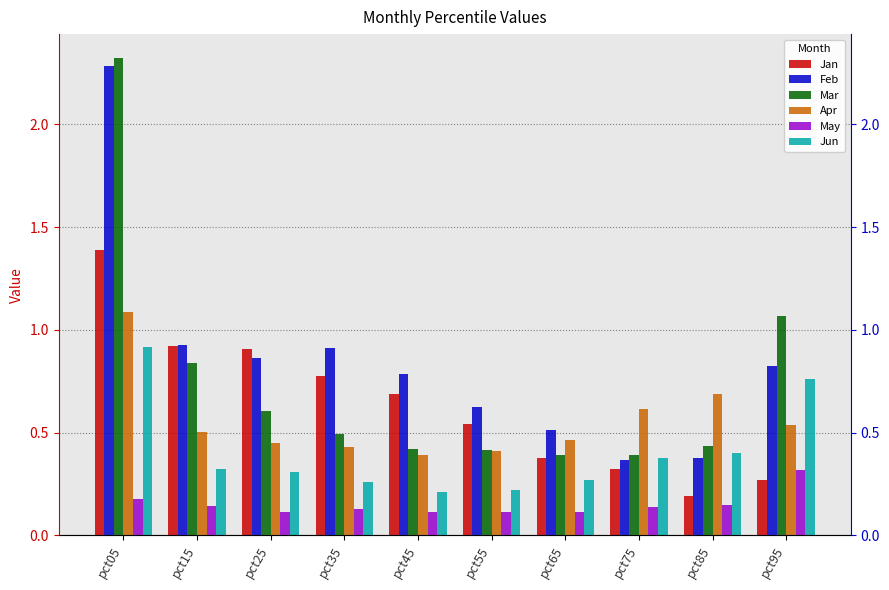

Reading right to left, list all the values displayed in this chart.

Jan: pct95=0.3	pct85=0.2	pct75=0.3	pct65=0.4	pct55=0.5	pct45=0.7	pct35=0.8	pct25=0.9	pct15=0.9	pct05=1.4
Feb: pct95=0.8	pct85=0.4	pct75=0.4	pct65=0.5	pct55=0.6	pct45=0.8	pct35=0.9	pct25=0.9	pct15=0.9	pct05=2.3
Mar: pct95=1.1	pct85=0.4	pct75=0.4	pct65=0.4	pct55=0.4	pct45=0.4	pct35=0.5	pct25=0.6	pct15=0.8	pct05=2.3
Apr: pct95=0.5	pct85=0.7	pct75=0.6	pct65=0.5	pct55=0.4	pct45=0.4	pct35=0.4	pct25=0.5	pct15=0.5	pct05=1.1
May: pct95=0.3	pct85=0.1	pct75=0.1	pct65=0.1	pct55=0.1	pct45=0.1	pct35=0.1	pct25=0.1	pct15=0.1	pct05=0.2
Jun: pct95=0.8	pct85=0.4	pct75=0.4	pct65=0.3	pct55=0.2	pct45=0.2	pct35=0.3	pct25=0.3	pct15=0.3	pct05=0.9